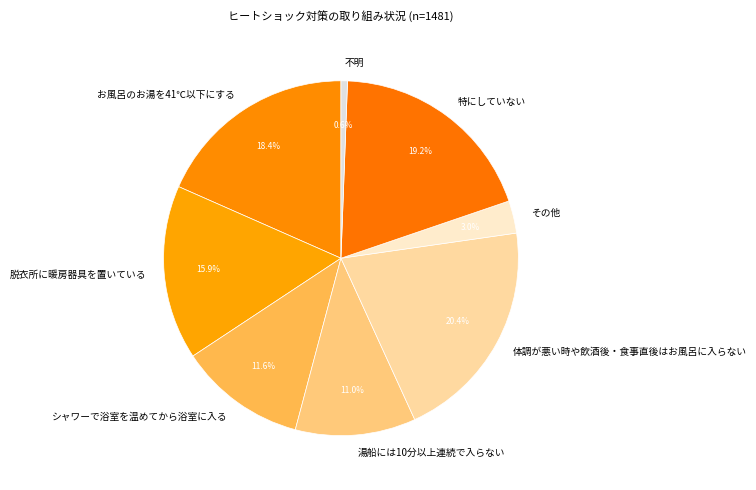

What percentage is the 不明 slice, to the nearest percent?

1%